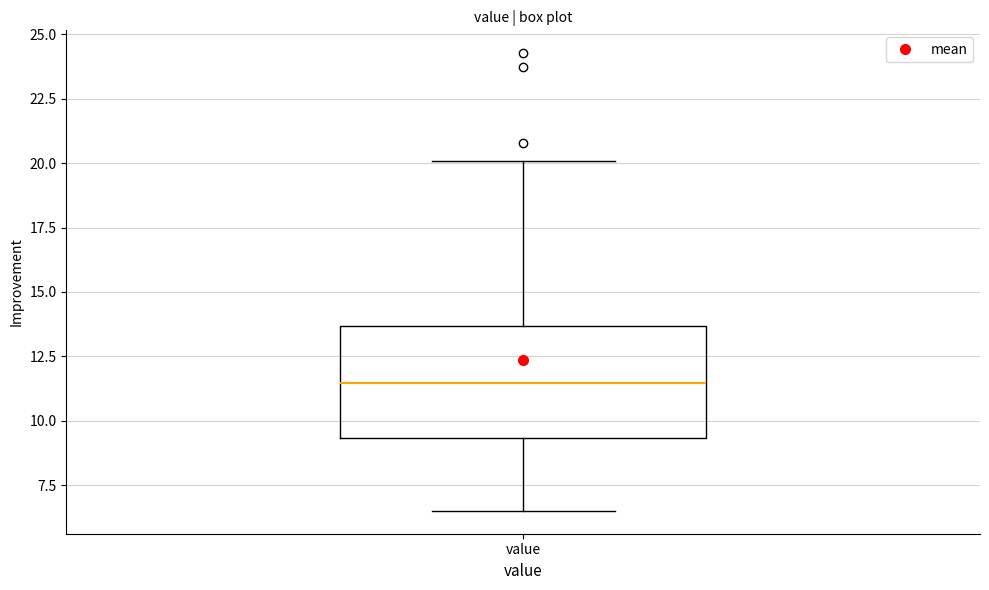

Transcribe this box plot: give where the median line is, the range the box spans, and where the two whiskers end, as read against the y-axis. The values are not printed on the chart, so give them approximately, as read against the axis.

median 11.5, box 9.5 to 13.5, whiskers 6.5 to 20.0